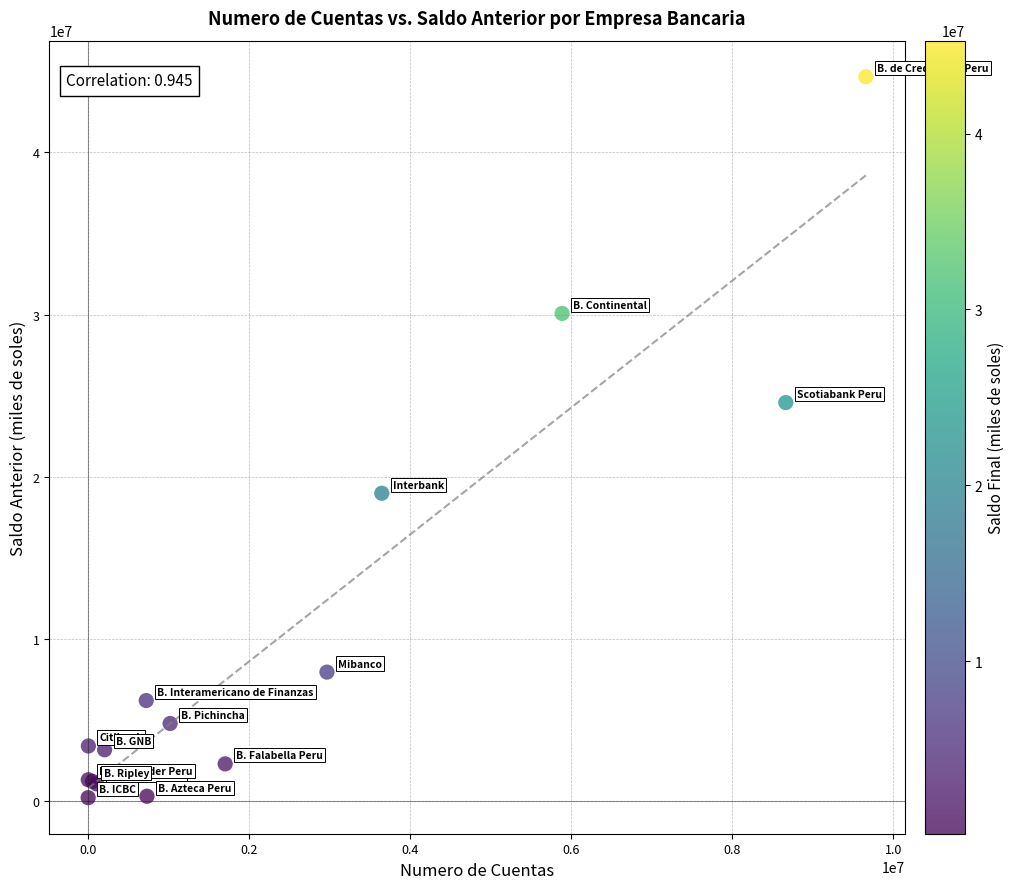

What Y value in the scatter plot is closest to 22438191?

24573058.7